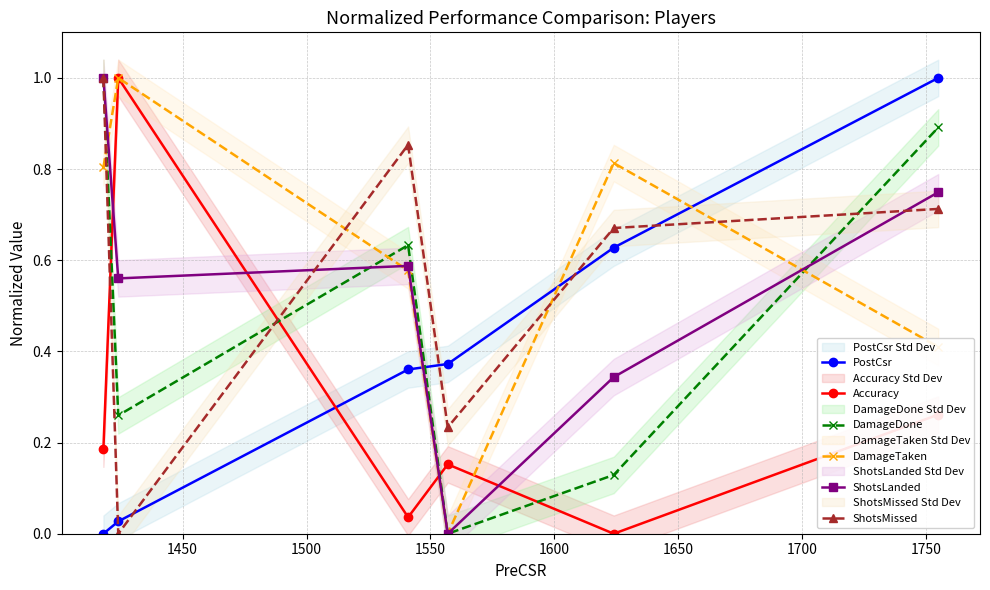

Reading left to right, what are all the values shown in this chart?

PostCsr: 0.0	0.0	0.4	0.4	0.6	1.0
Accuracy: 0.2	1.0	0.0	0.2	0.0	0.3
DamageDone: 1.0	0.3	0.6	0.0	0.1	0.9
DamageTaken: 0.8	1.0	0.6	0.0	0.8	0.4
ShotsLanded: 1.0	0.6	0.6	0.0	0.3	0.7
ShotsMissed: 1.0	0.0	0.9	0.2	0.7	0.7